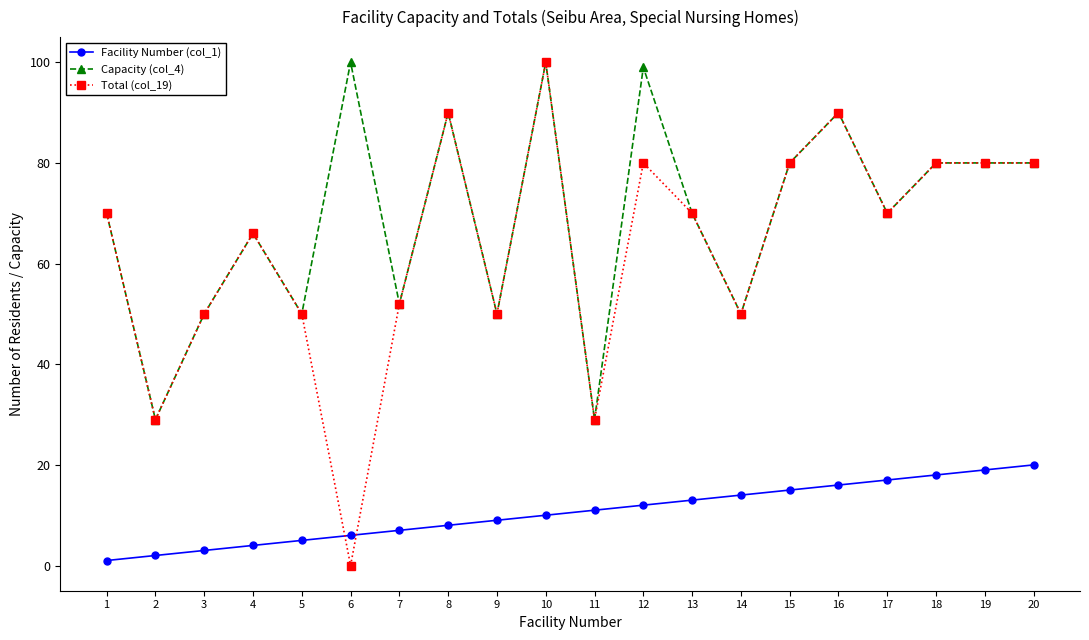

At which category does the chart reach its minimum across all series?

6